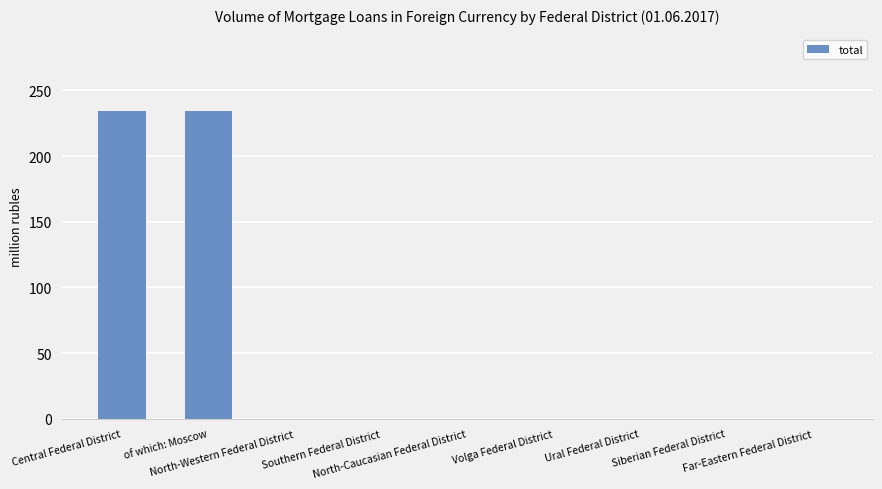

Reading right to left, what are all the values shown in this chart?

Far-Eastern Federal District=0	Siberian Federal District=0	Ural Federal District=0	Volga Federal District=0	North-Caucasian Federal District=0	Southern Federal District=0	North-Western Federal District=0	of which: Moscow=234	Central Federal District=234